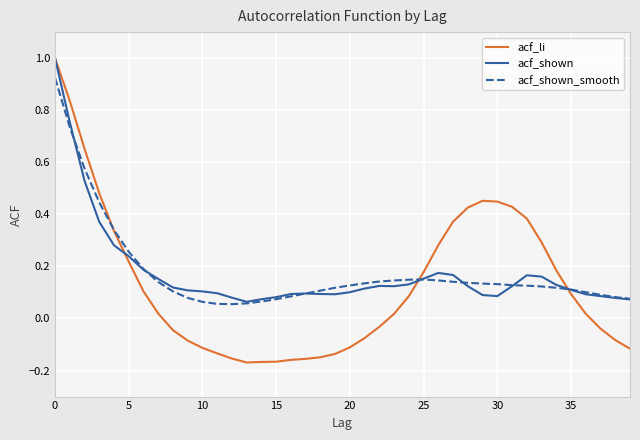

Which series has the widest spread of values?

acf_li